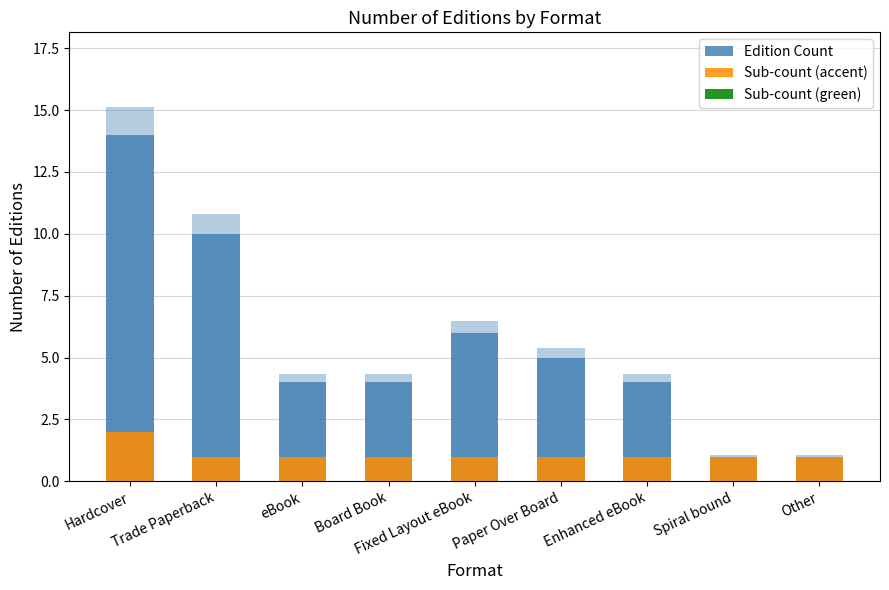

Reading left to right, extract all data points from this chart.

Edition Count: Hardcover=14	Trade Paperback=10	eBook=4	Board Book=4	Fixed Layout eBook=6	Paper Over Board=5	Enhanced eBook=4	Spiral bound=1	Other=1
Sub-count (accent): Hardcover=2	Trade Paperback=1	eBook=1	Board Book=1	Fixed Layout eBook=1	Paper Over Board=1	Enhanced eBook=1	Spiral bound=1	Other=1
Sub-count (green): Hardcover=0	Trade Paperback=0	eBook=0	Board Book=0	Fixed Layout eBook=0	Paper Over Board=0	Enhanced eBook=0	Spiral bound=0	Other=0